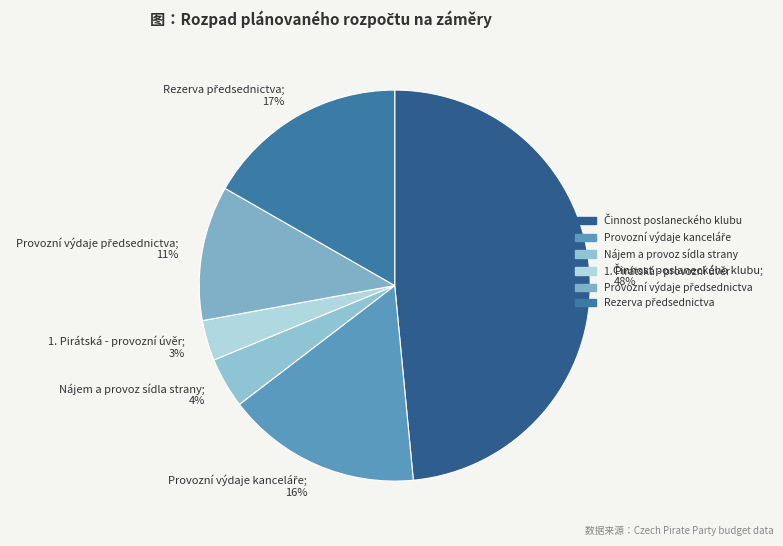

True or false: 1. Pirátská - provozní úvěr; 3% accounts for 3% of the total.

True